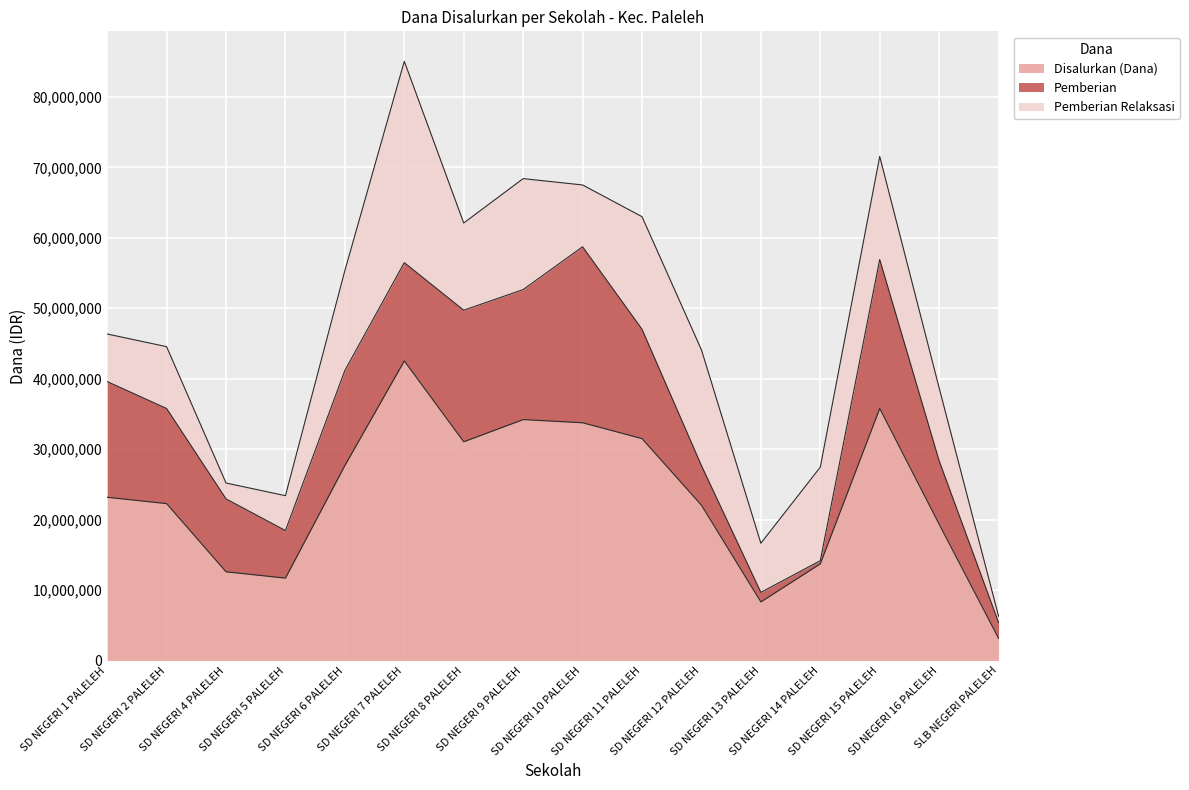

At which label does Pemberian Relaksasi reach its minimum?

SLB NEGERI PALELEH